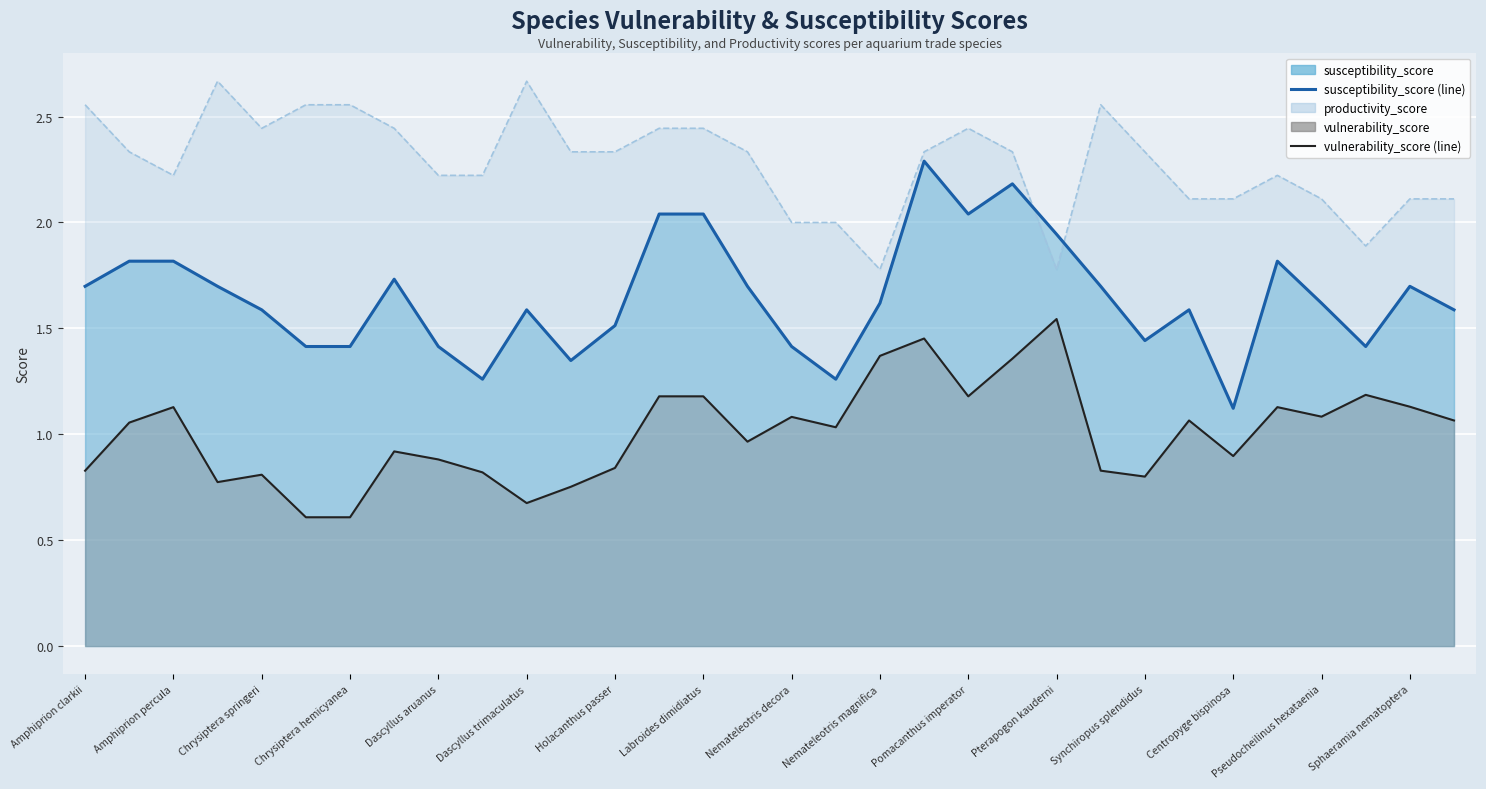

The susceptibility_score series shows 2.1 at Chrysiptera cyanea. True or false?

False